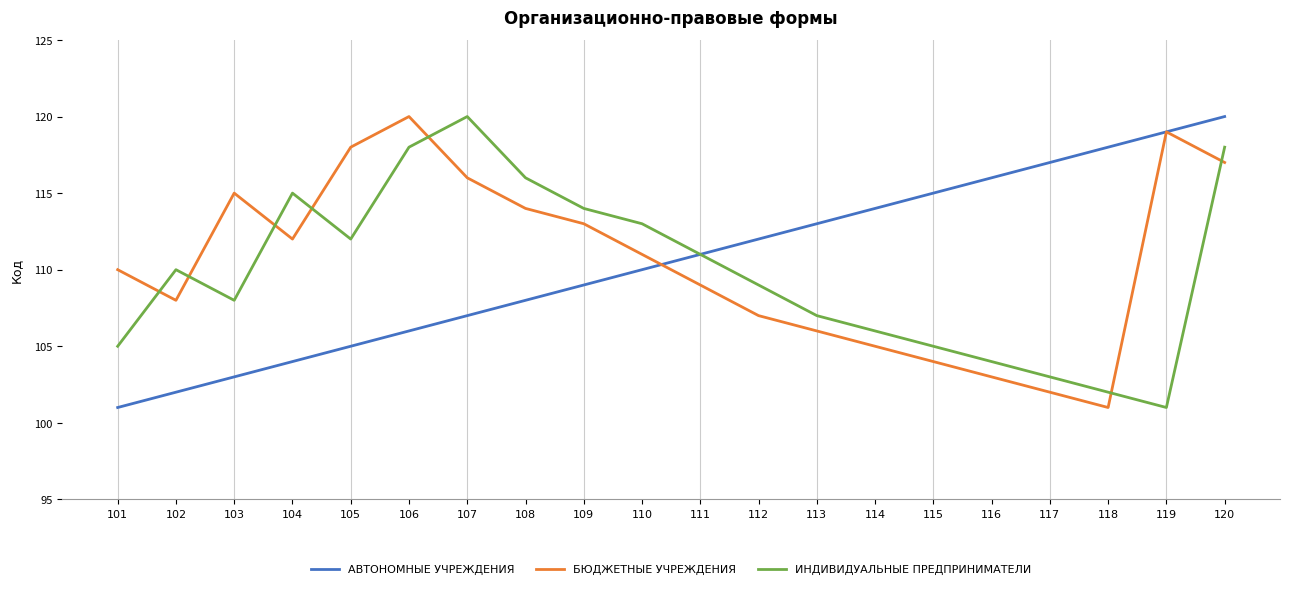

What is the smallest value displayed?

101